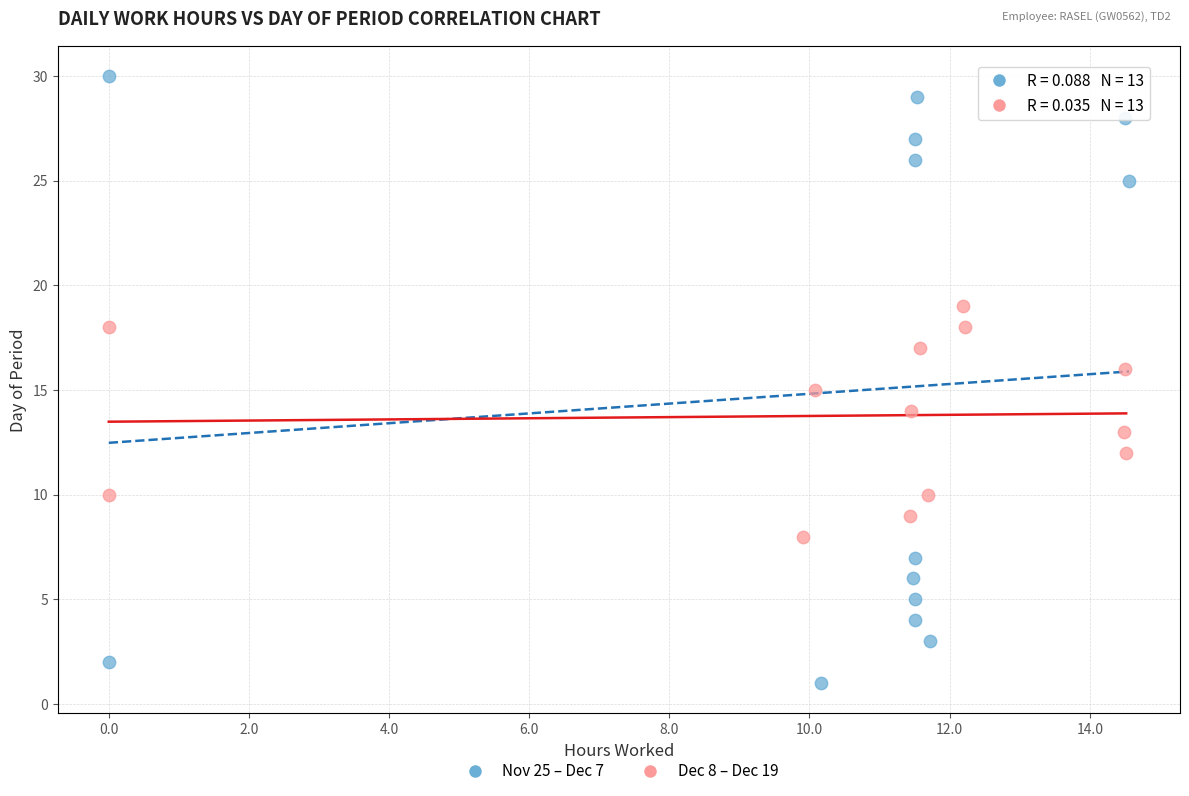

Which series has the largest Y range (max minus min)?

Nov 25 – Dec 7